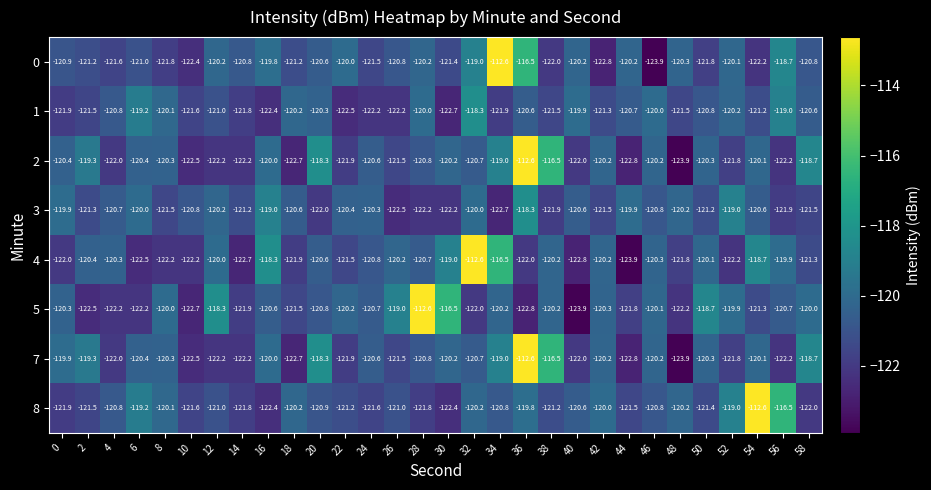

What is the minimum value shown in the chart?

-123.9